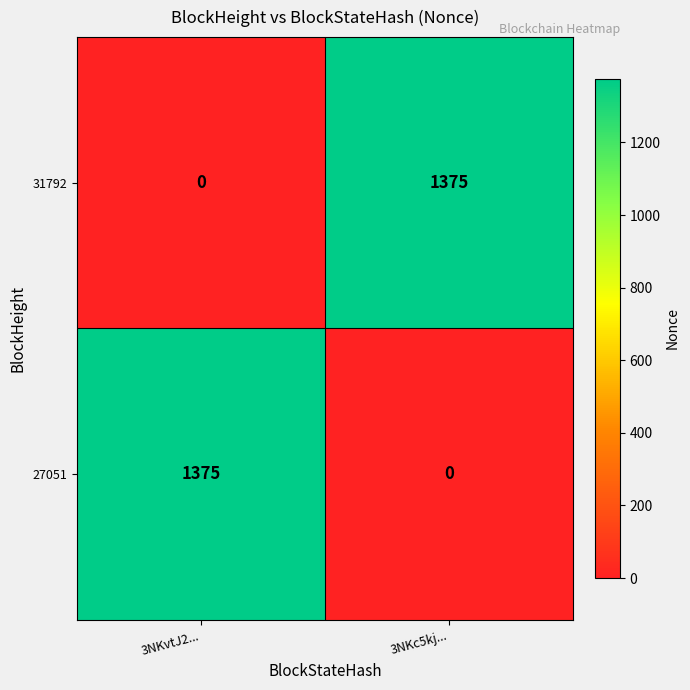

What is the total value across all series at 3NKvtJ2...?

1375